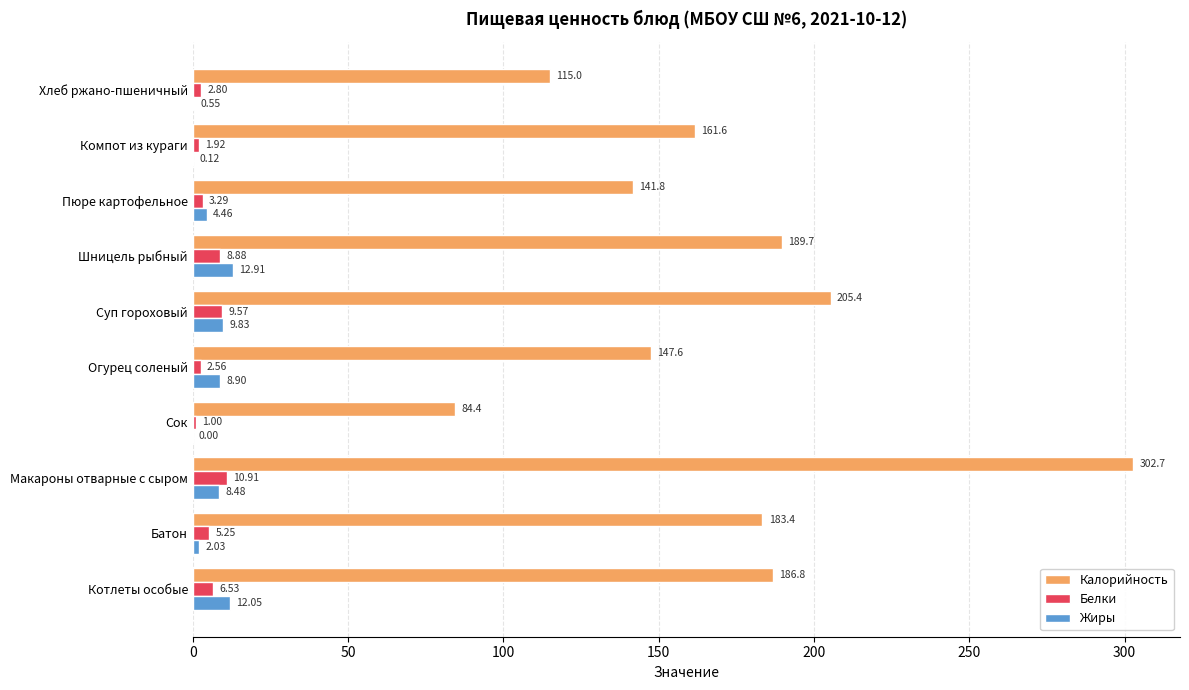

What is the total value across all series at Хлеб ржано-пшеничный?

118.3